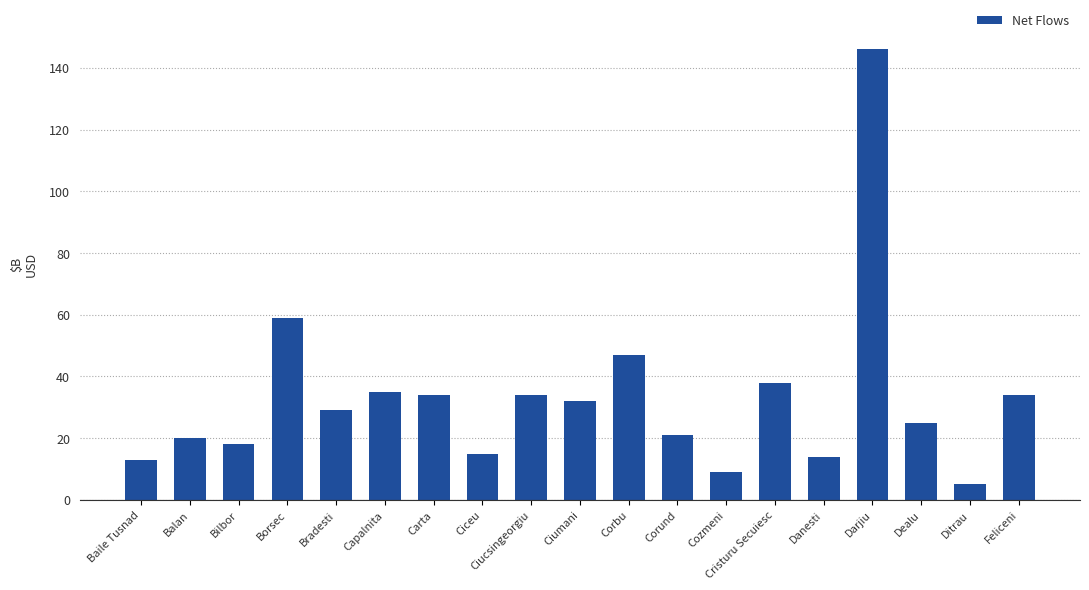

What is the change in value from Corbu to Dealu?

-22